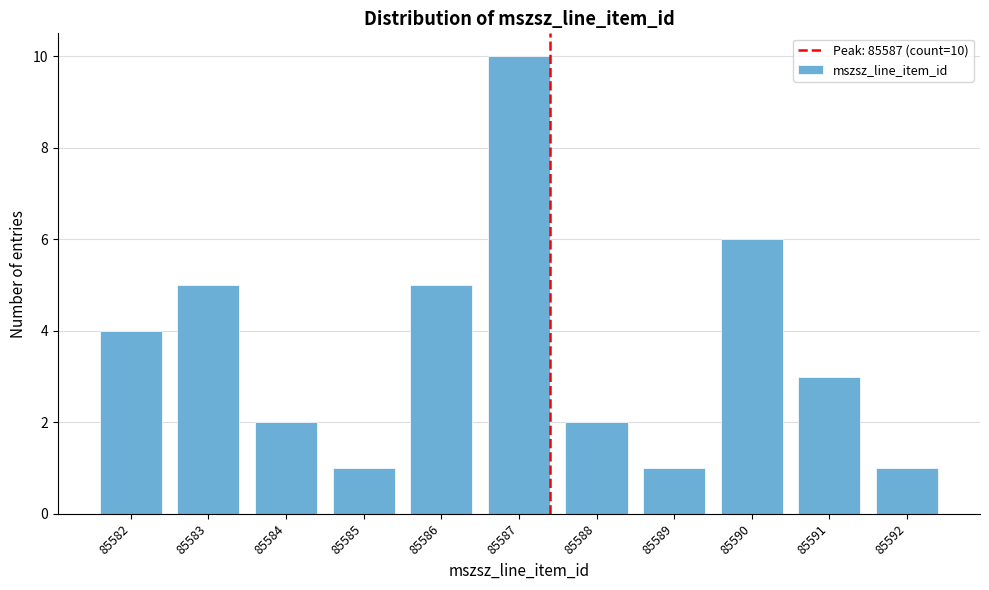

Reading left to right, transcribe all the data shown in this chart.

4	5	2	1	5	10	2	1	6	3	1